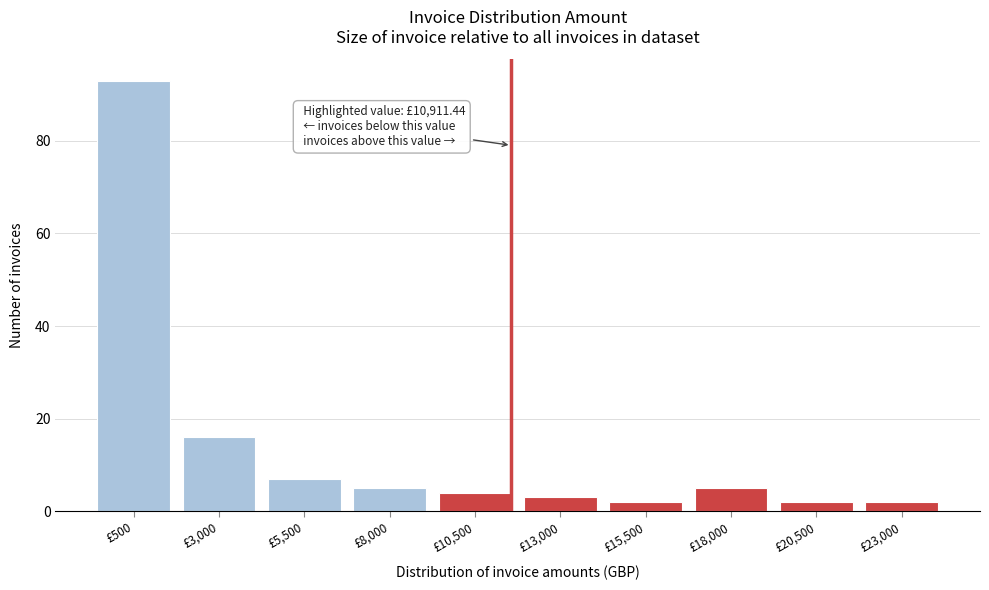

Reading left to right, transcribe all the data shown in this chart.

£500=93	£3,000=16	£5,500=7	£8,000=5	£10,500=4	£13,000=3	£15,500=2	£18,000=5	£20,500=2	£23,000=2